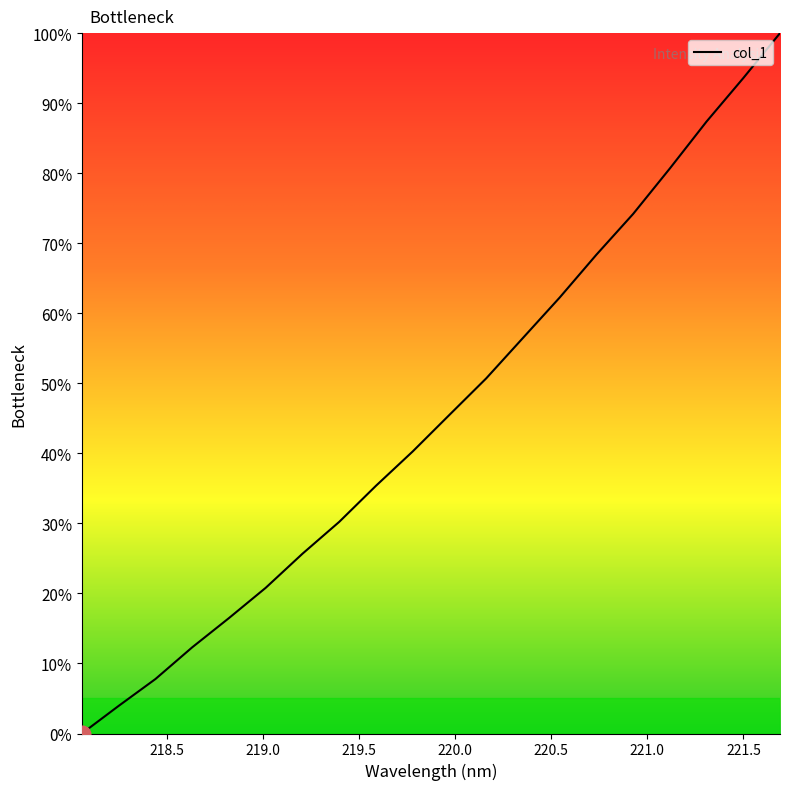

What is the difference between the maximum and minimum values?

100.0